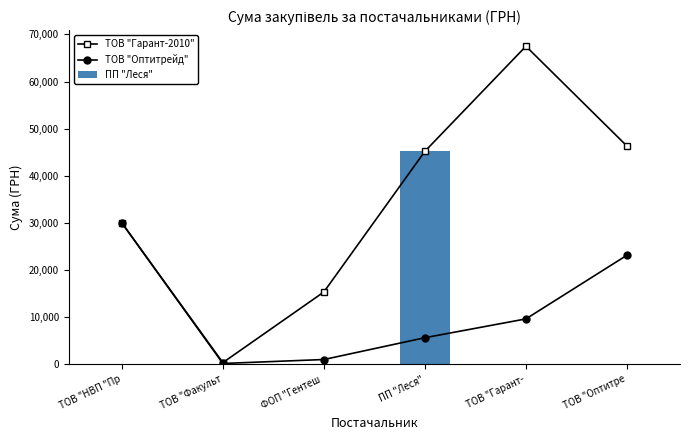

Which has a higher value, ТОВ "Гарант- or ТОВ "Оптитре?

ТОВ "Гарант-